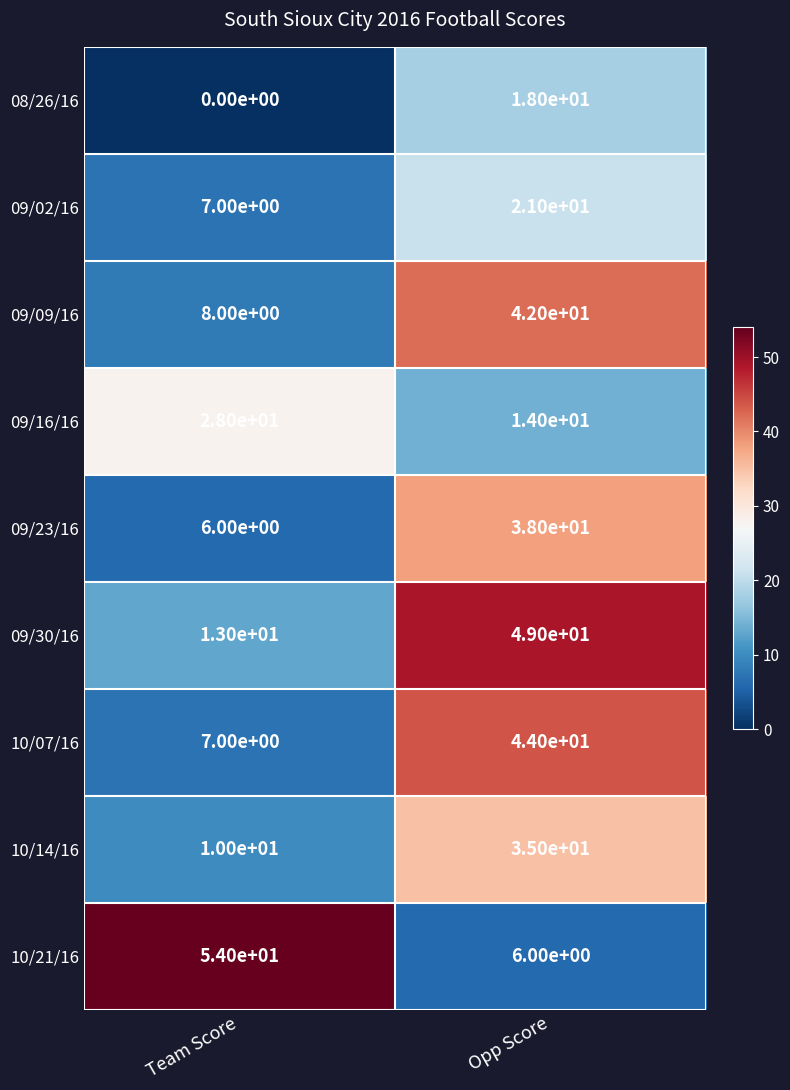

What is the sum of all 09/16/16 values?

42